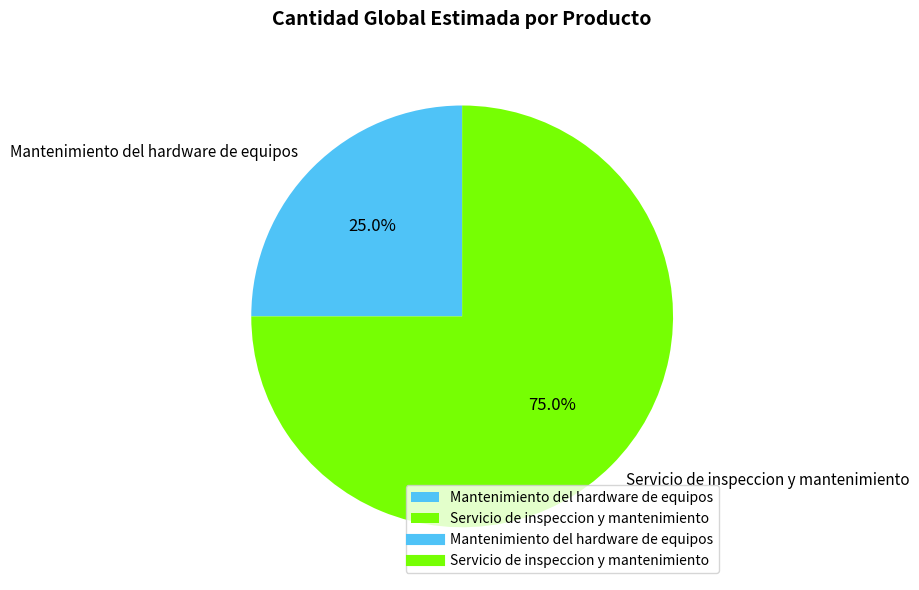

The Servicio de inspeccion y mantenimiento slice represents 82% of the pie. True or false?

False